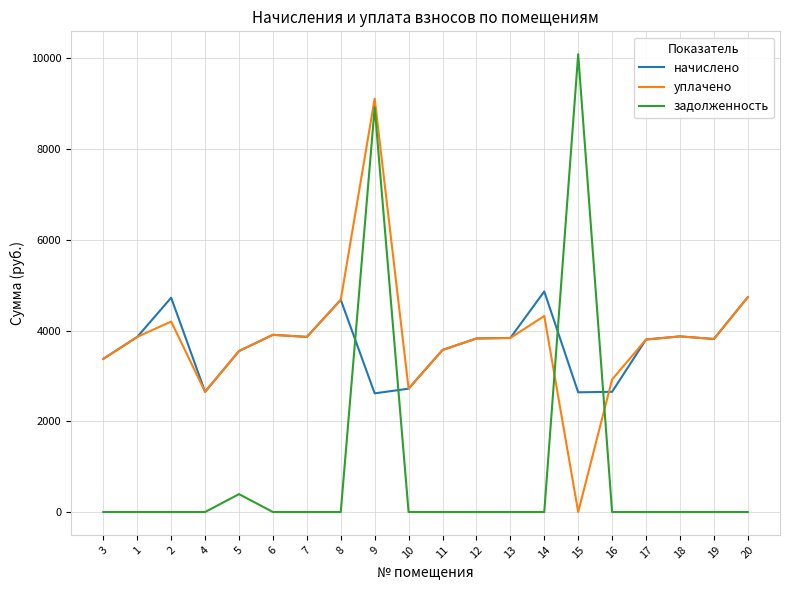

Which series changed the most between 14 and 18?

начислено